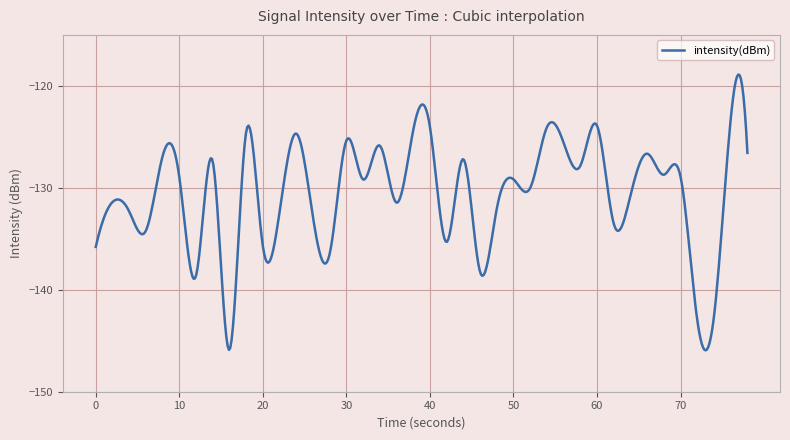

Does the chart display data point markers on the line(s)?

No